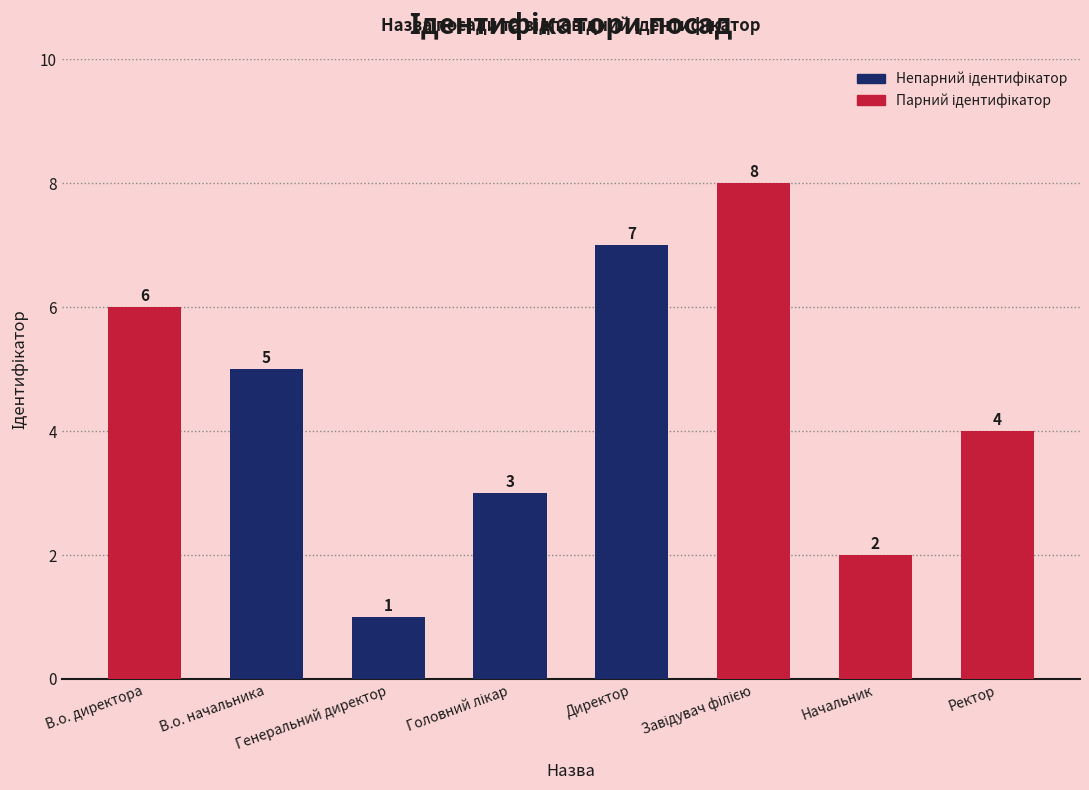

Is it true that the value at В.о. директора is 6?

True